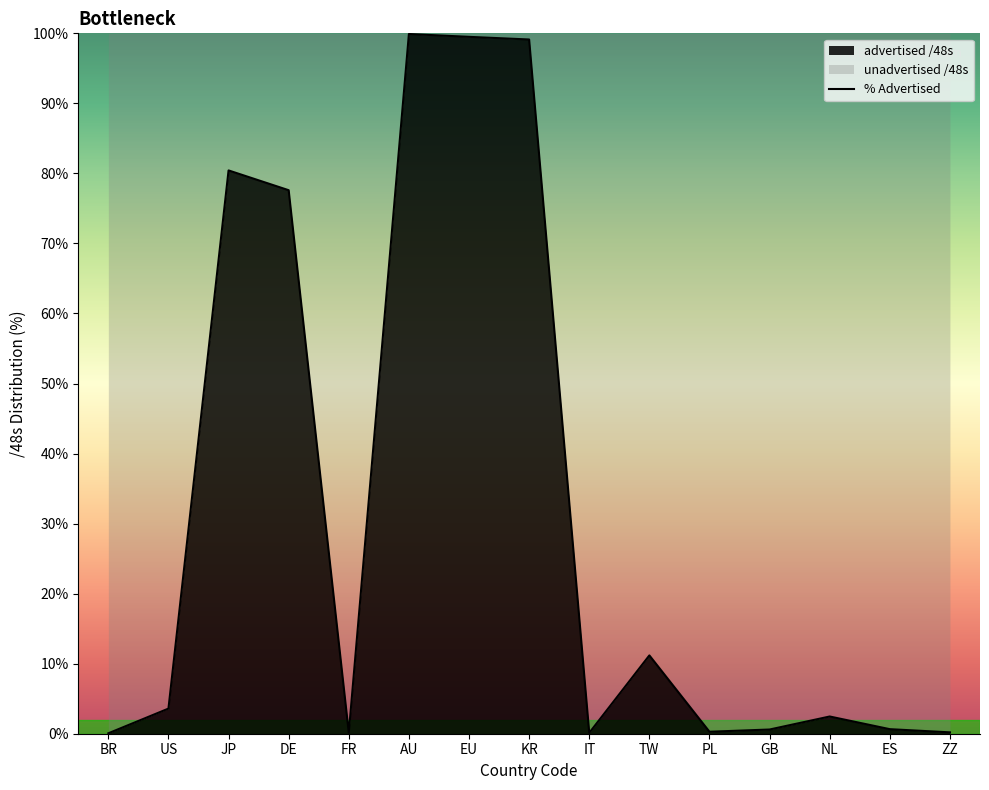

The chart shows a value of 1.1 at US. True or false?

False